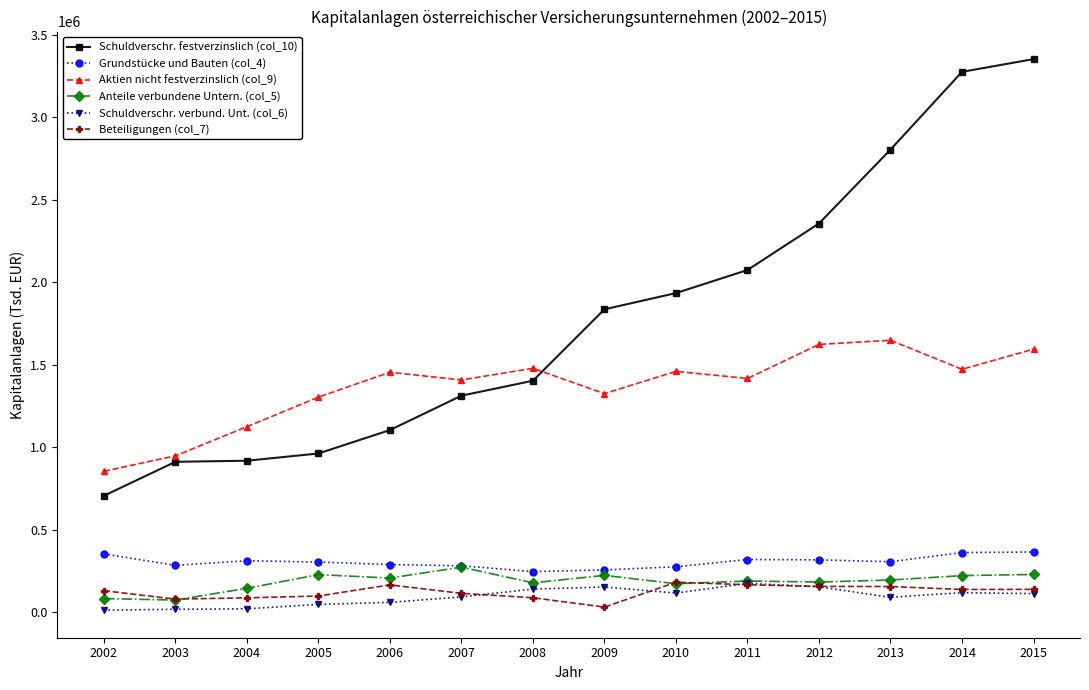

Between 2010 and 2013, which series saw the biggest shift?

Schuldverschr. festverzinslich (col_10)